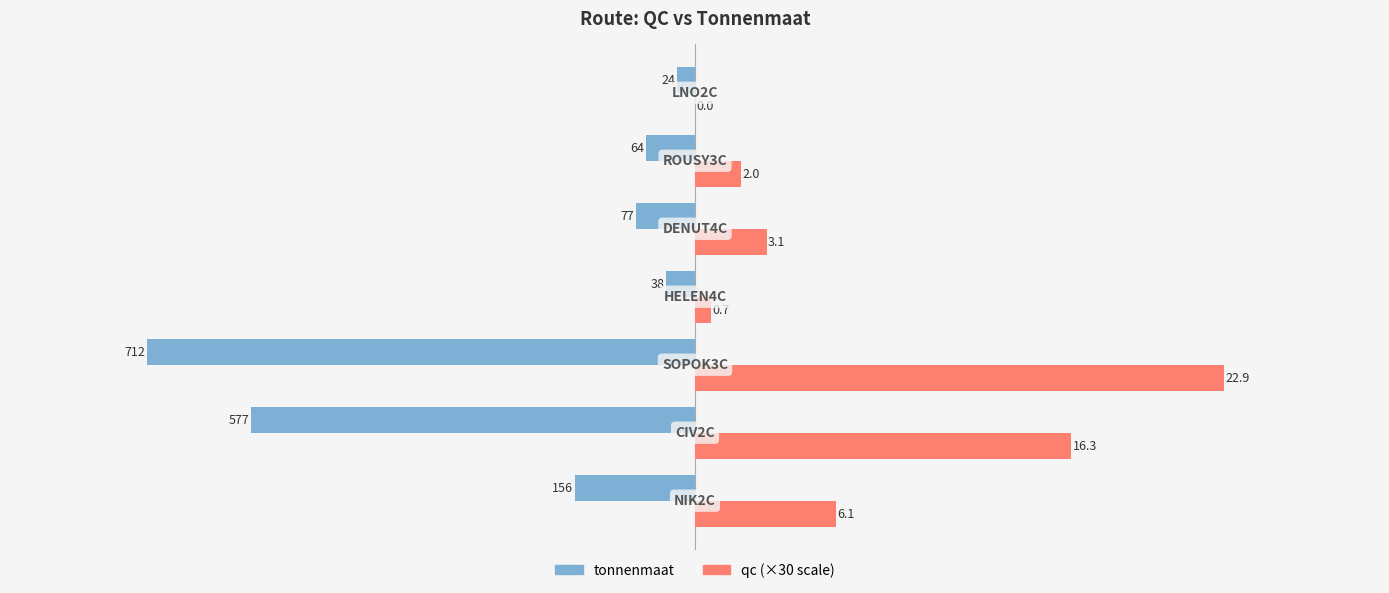

What is the value of the tonnenmaat bar at the 2nd from the left?

-577